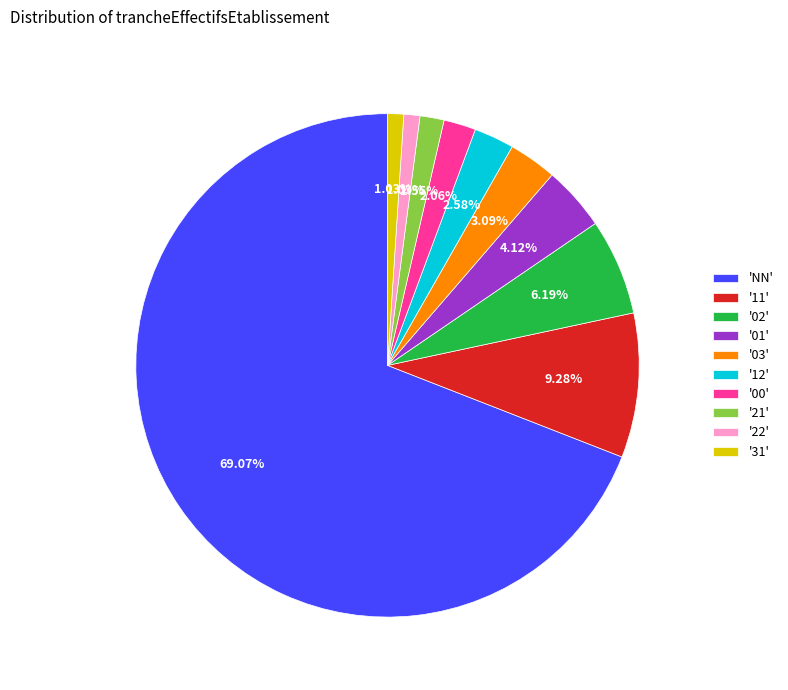

To the nearest percent, what is the difference between the largest and smallest slice percentages?

68%